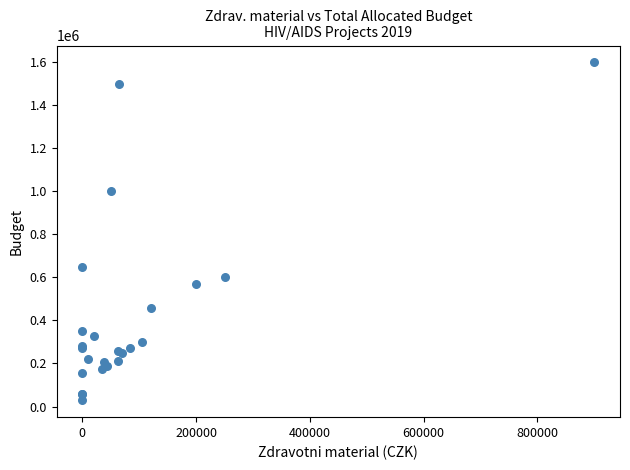

What Y value in the scatter plot is closest to 814491?

650000